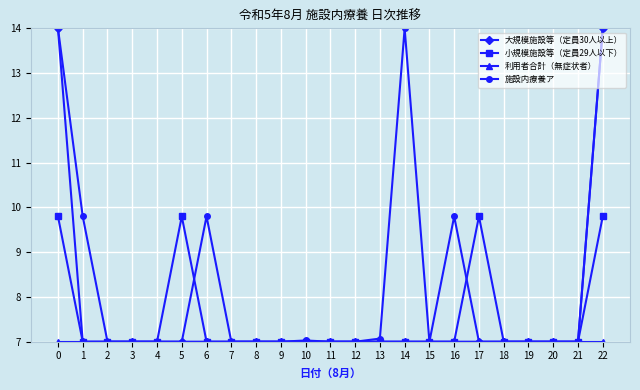

How many categories are shown in the chart?

23